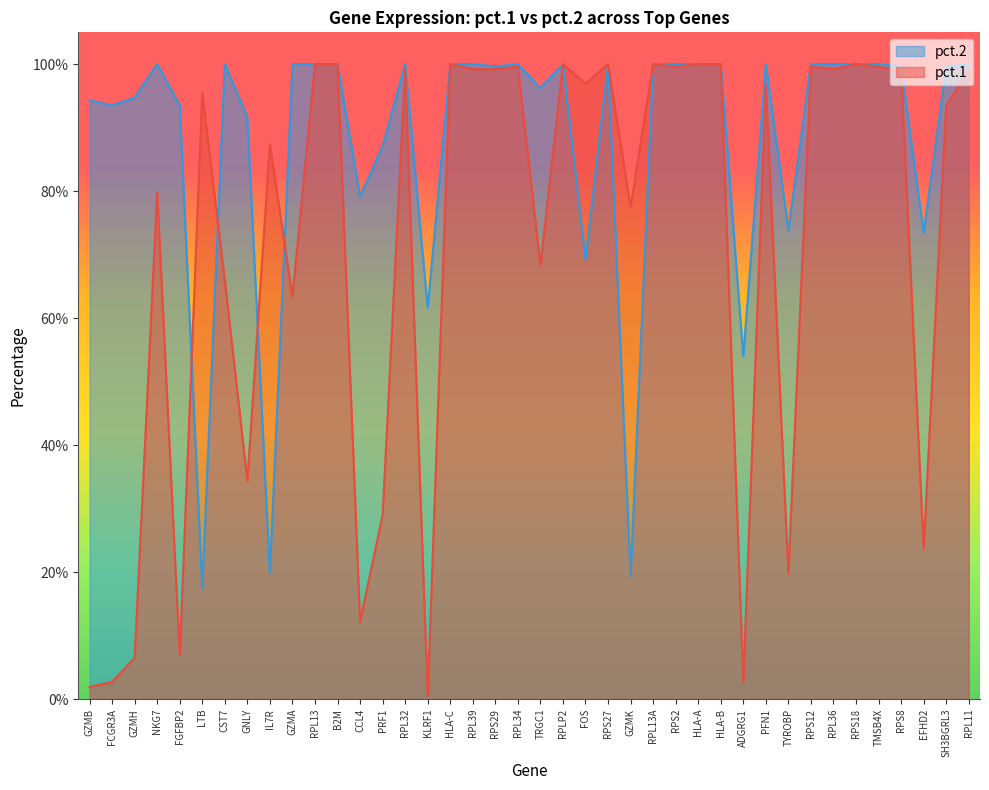

Reading left to right, list all the values displayed in this chart.

pct.1: 0.0	0.0	0.1	0.8	0.1	1.0	0.7	0.3	0.9	0.6	1.0	1.0	0.1	0.3	1.0	0.0	1.0	1.0	1.0	1.0	0.7	1.0	1.0	1.0	0.8	1.0	1.0	1.0	1.0	0.0	1.0	0.2	1.0	1.0	1.0	1.0	1.0	0.2	0.9	1.0
pct.2: 0.9	0.9	0.9	1.0	0.9	0.2	1.0	0.9	0.2	1.0	1.0	1.0	0.8	0.9	1.0	0.6	1.0	1.0	1.0	1.0	1.0	1.0	0.7	1.0	0.2	1.0	1.0	1.0	1.0	0.5	1.0	0.7	1.0	1.0	1.0	1.0	1.0	0.7	1.0	1.0